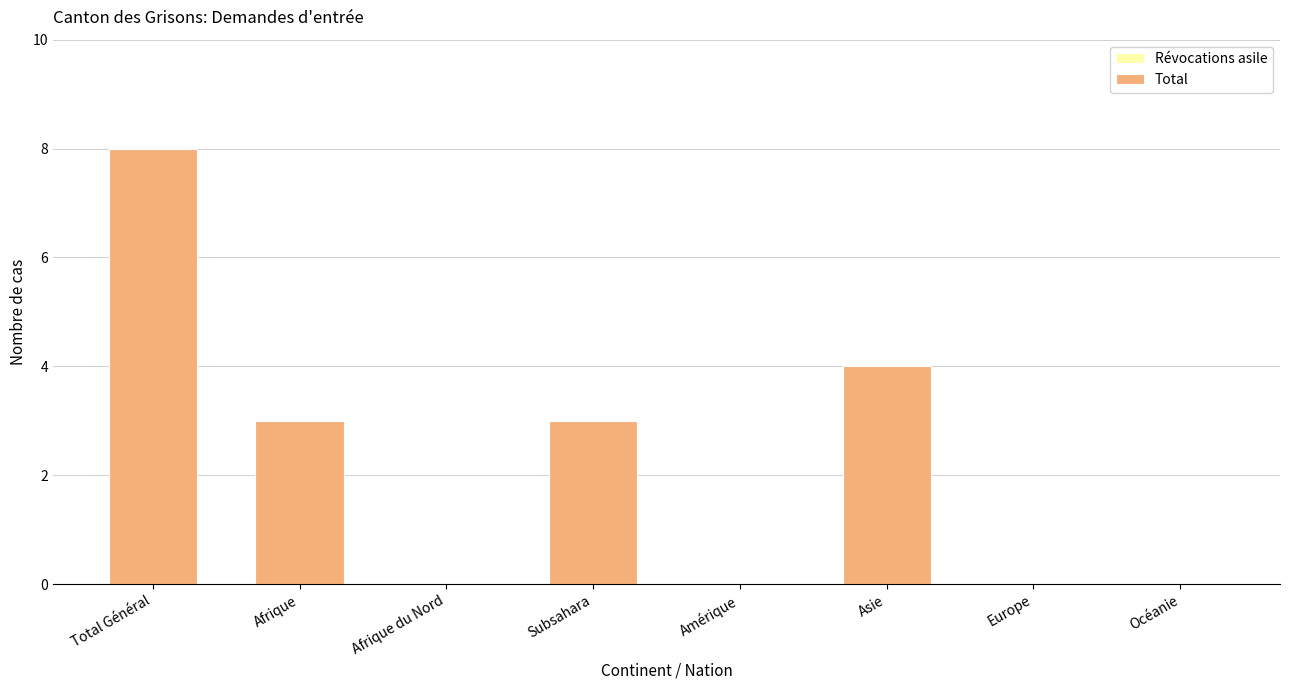

The value at Amérique is 0. True or false?

True